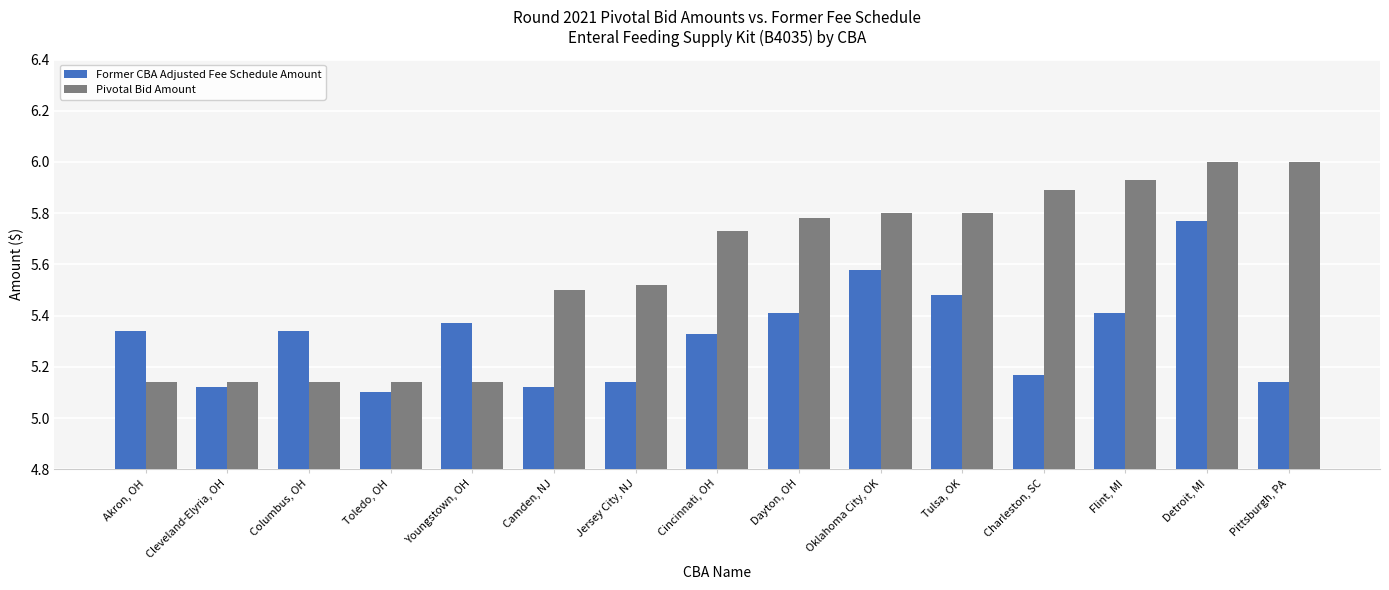

What is the label of the 4th bar from the left?

Toledo, OH